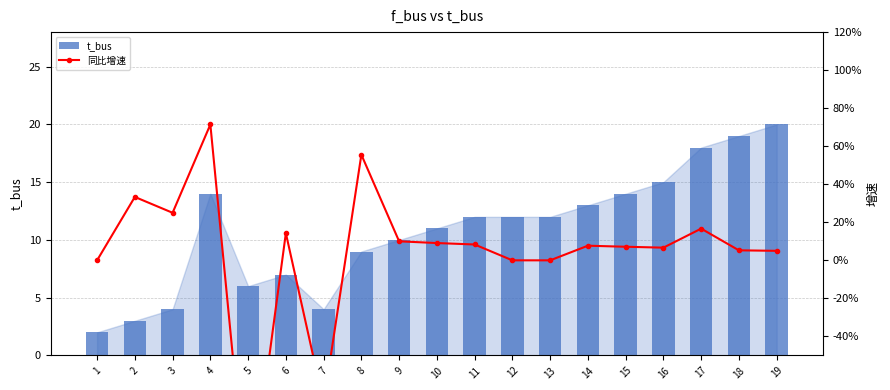

What is the value of the 同比增速 bar at the 2nd from the left?

0.3